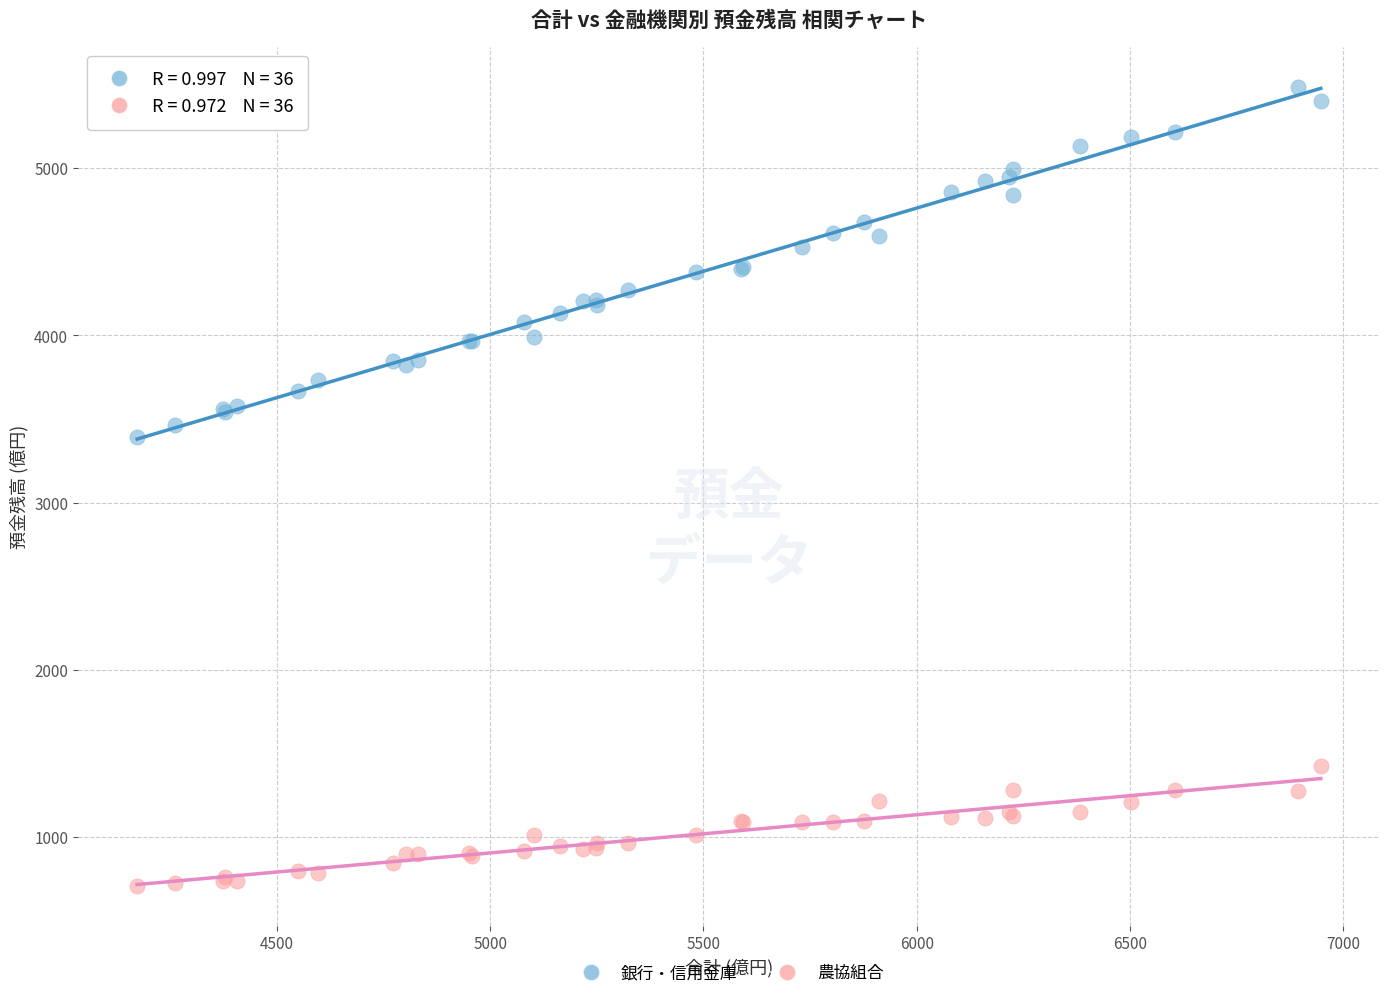

Which series has the largest Y range (max minus min)?

銀行・信用金庫